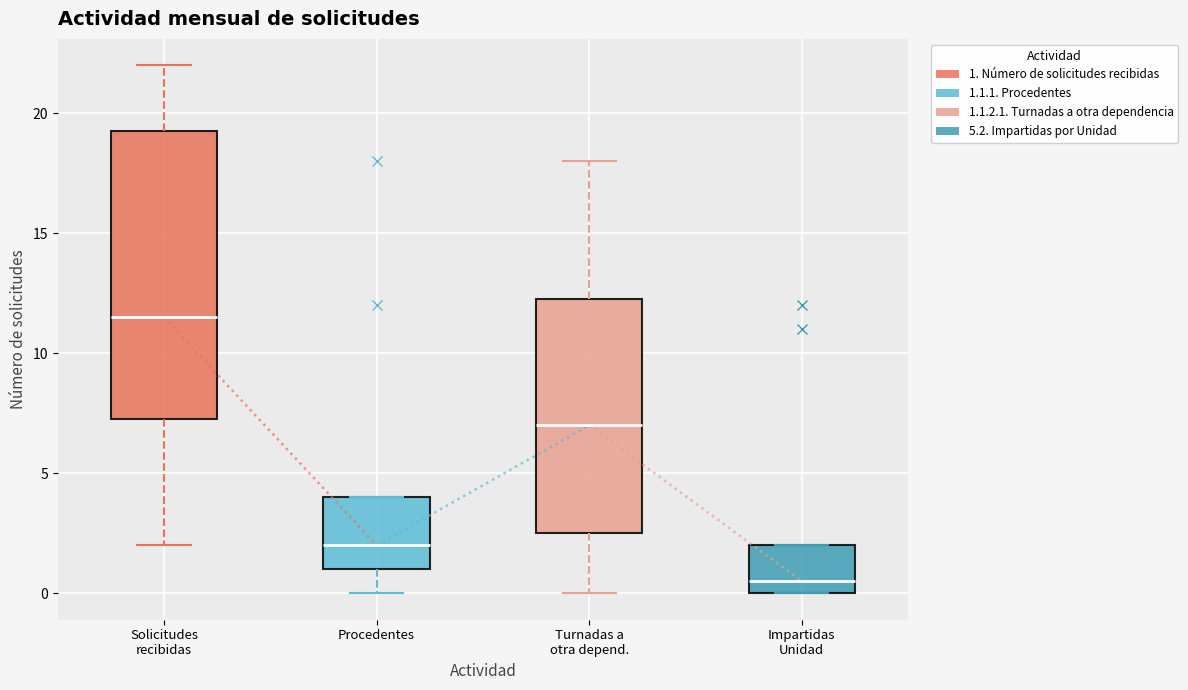

Reading left to right, transcribe this box plot: for each box, give where its median line is, the range the box spans, and where its two whiskers end, as read against the y-axis. The values are not printed on the chart, so give them approximately, as read against the axis.

Solicitudes recibidas: median 11.5, box 7.5 to 19.5, whiskers 2.0 to 22.0
Procedentes: median 2.0, box 1.0 to 4.0, whiskers 0.0 to 4.0
Turnadas a otra depend.: median 7.0, box 2.5 to 12.5, whiskers 0.0 to 18.0
Impartidas Unidad: median 0.5, box 0.0 to 2.0, whiskers 0.0 to 2.0